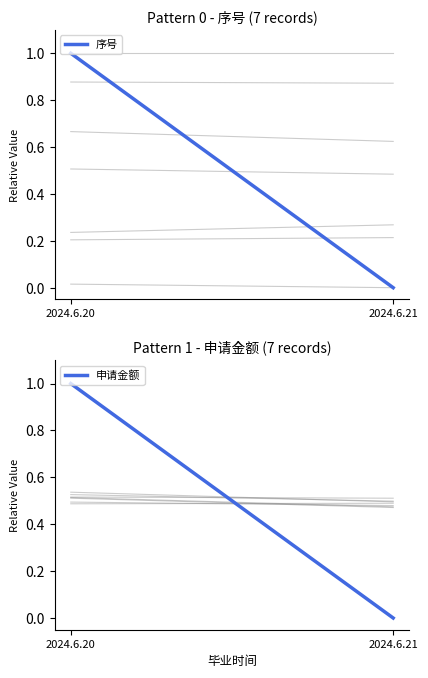

What is the difference between the 序号 values at 2024.6.20 and 2024.6.21?

1